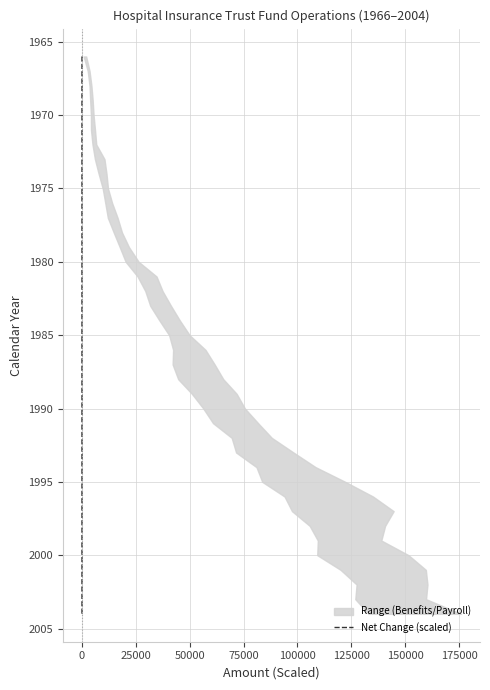

The value at 0 is 1985. True or false?

True